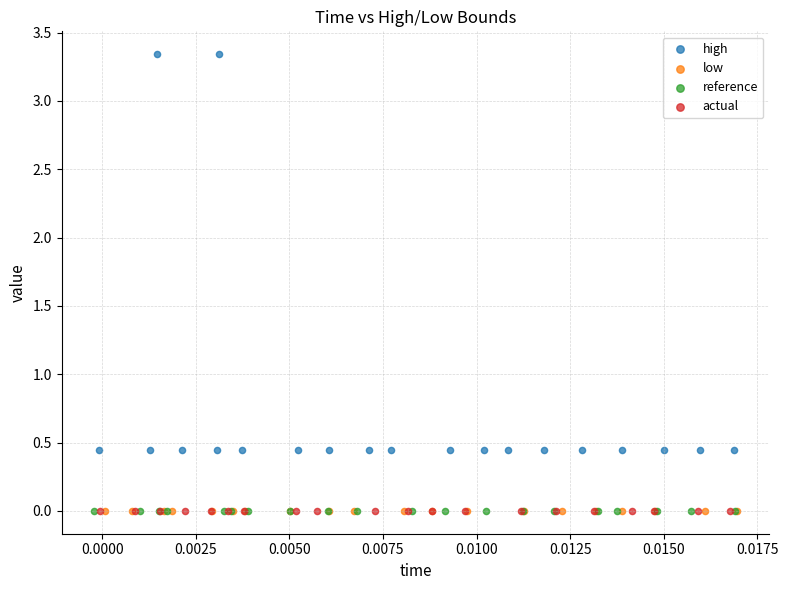

Which series reaches the maximum Y coordinate?

high